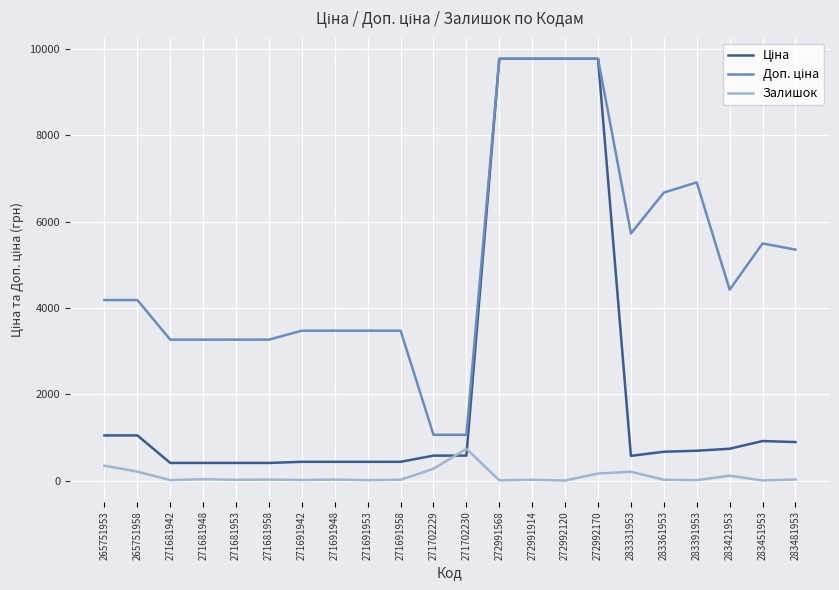

Which category has the highest value in the Залишок series?

271702230